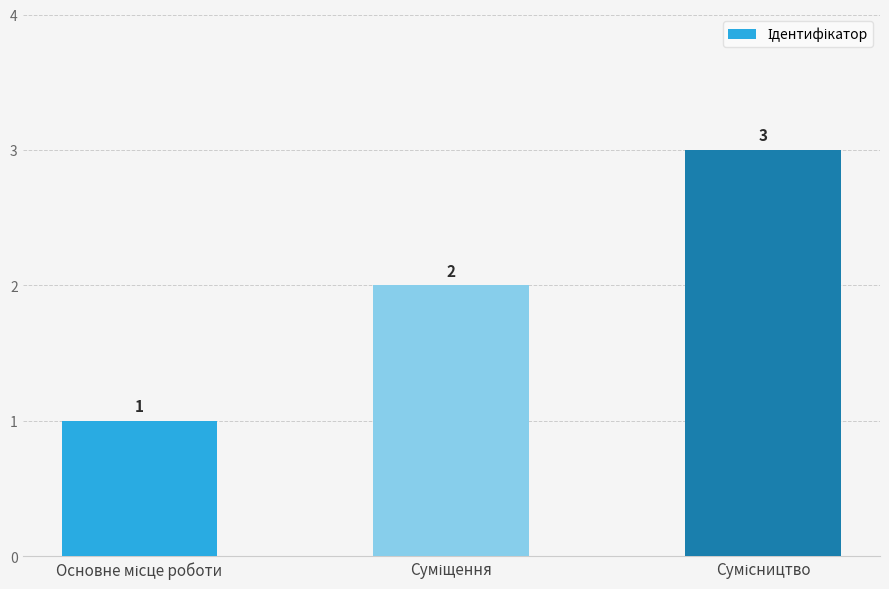

What is the value of the 2nd bar from the left?

2